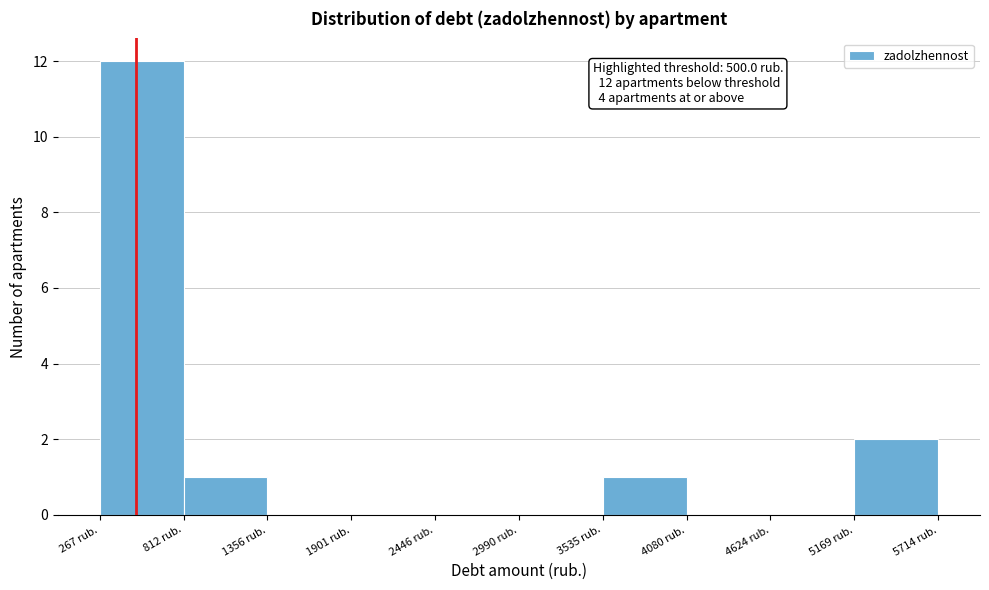

Over which range of the x-axis is the bar tallest?

300 to 800